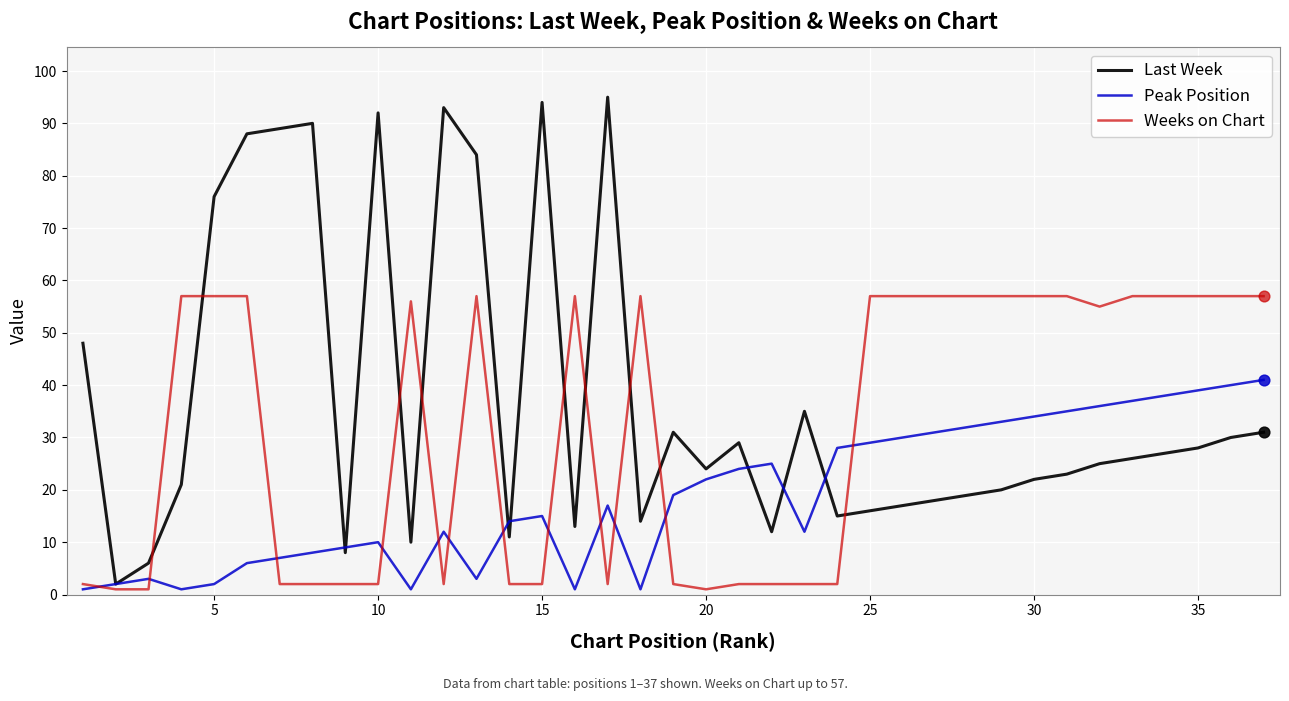

Which series has the largest total across all categories?

Last Week